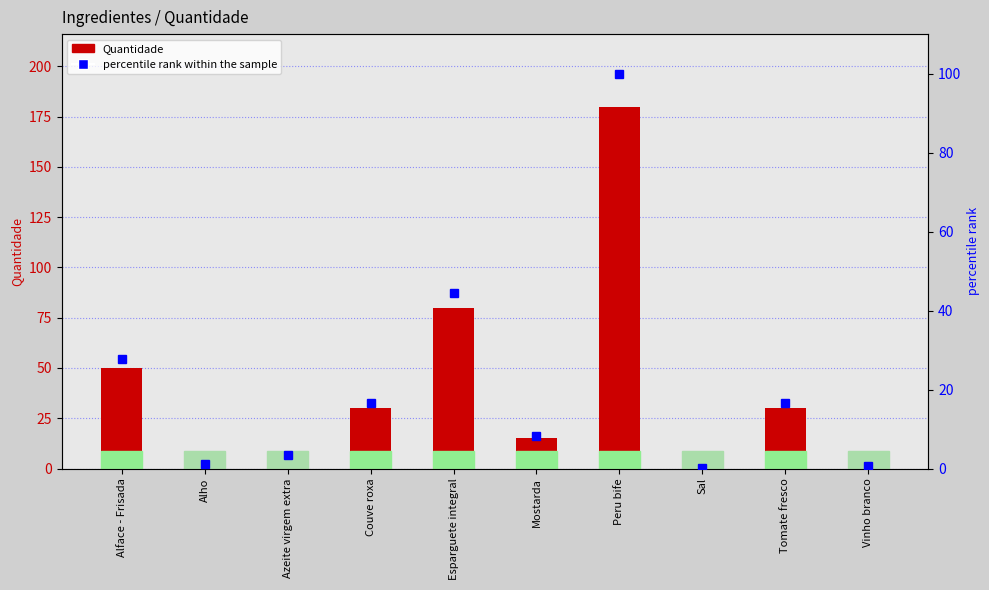

Rank the series by their average value, from highest to lowest.

Quantidade, percentile rank within the sample